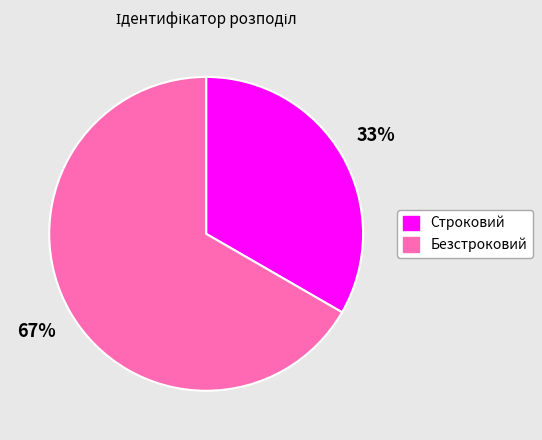

Approximately how many times larger is the value at Строковий compared to Безстроковий?

0.5